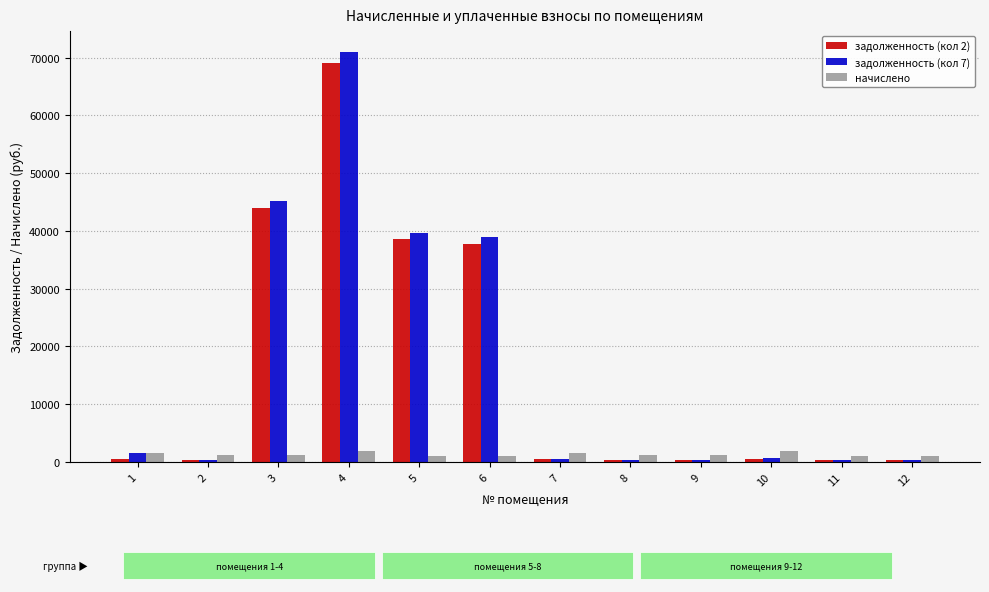

What is the difference between the highest and lowest values at 12?

780.3